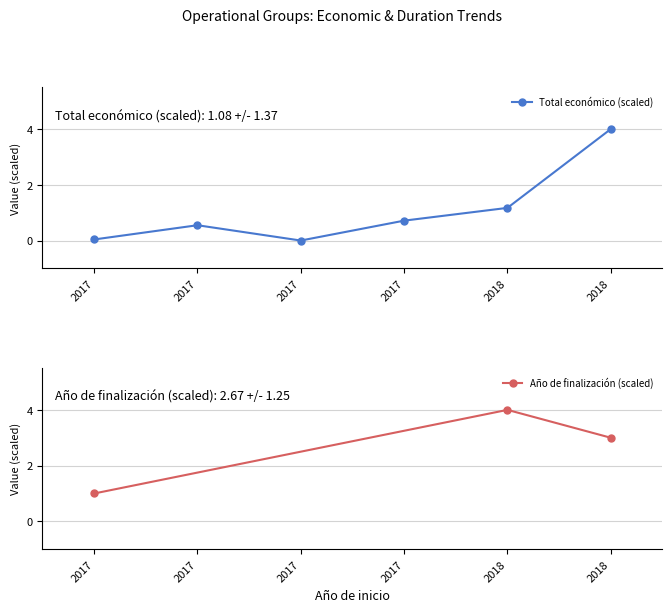

How many interior local valleys (lower than both neighbors) does the data have?

1